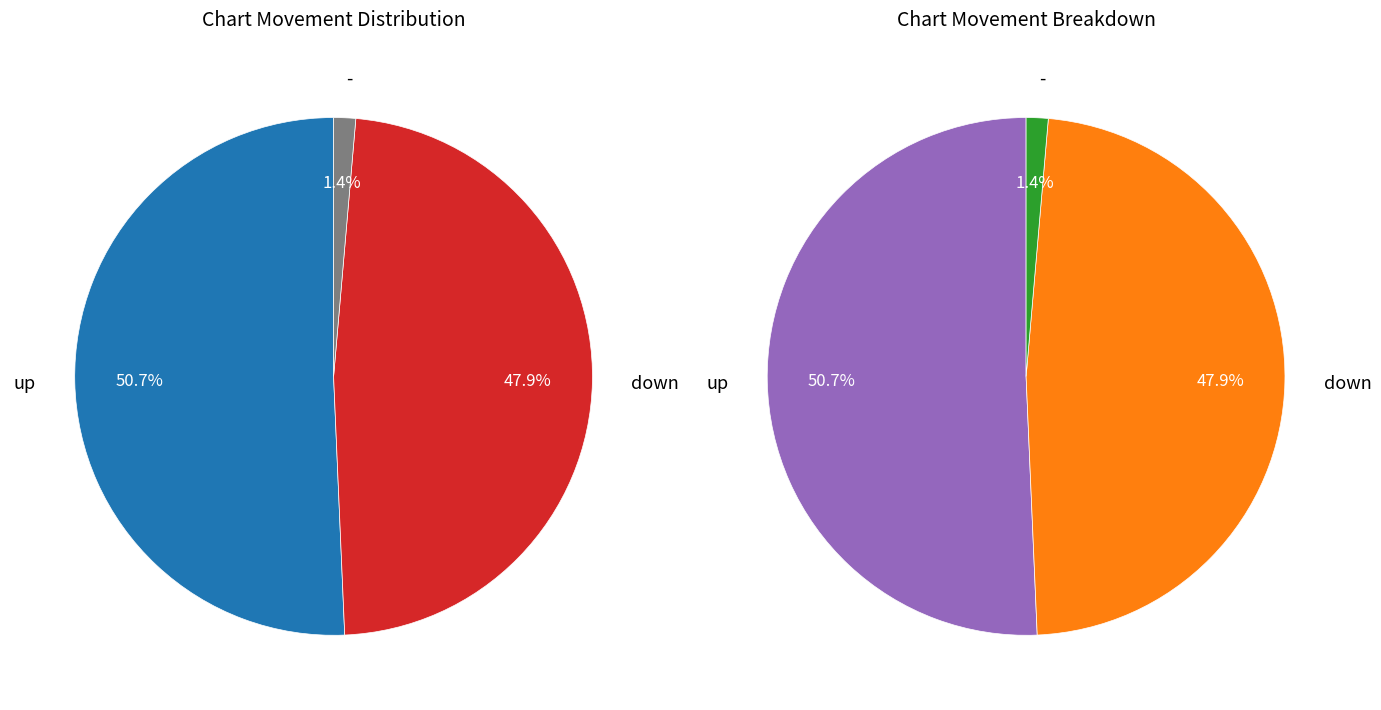

To the nearest percent, what percentage of the pie is up?

51%